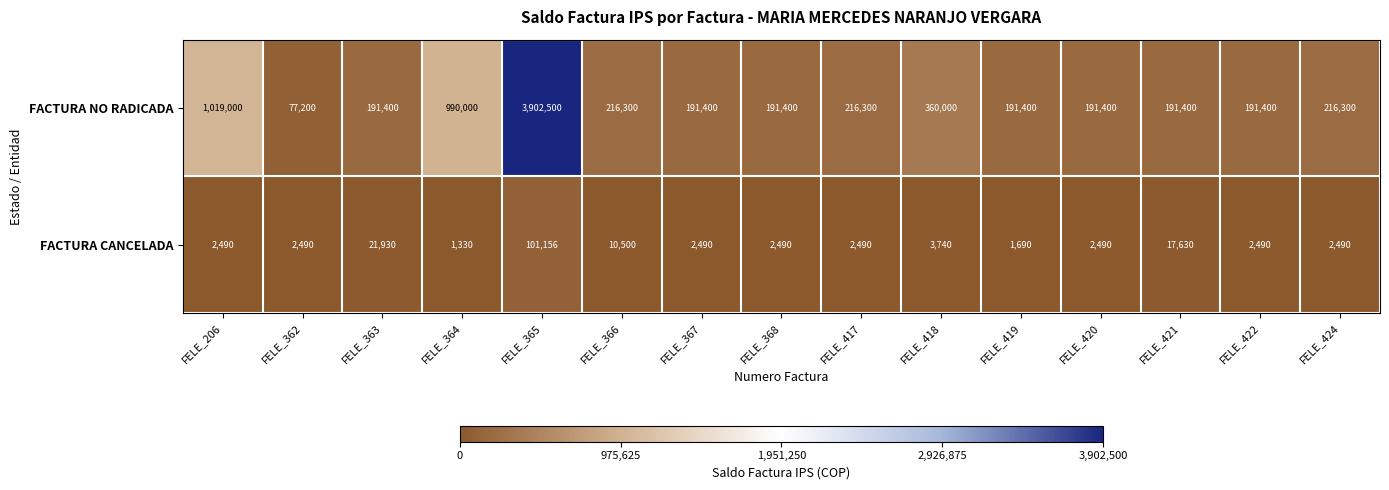

List the series in order of their overall mean, lowest first.

FACTURA CANCELADA, FACTURA NO RADICADA